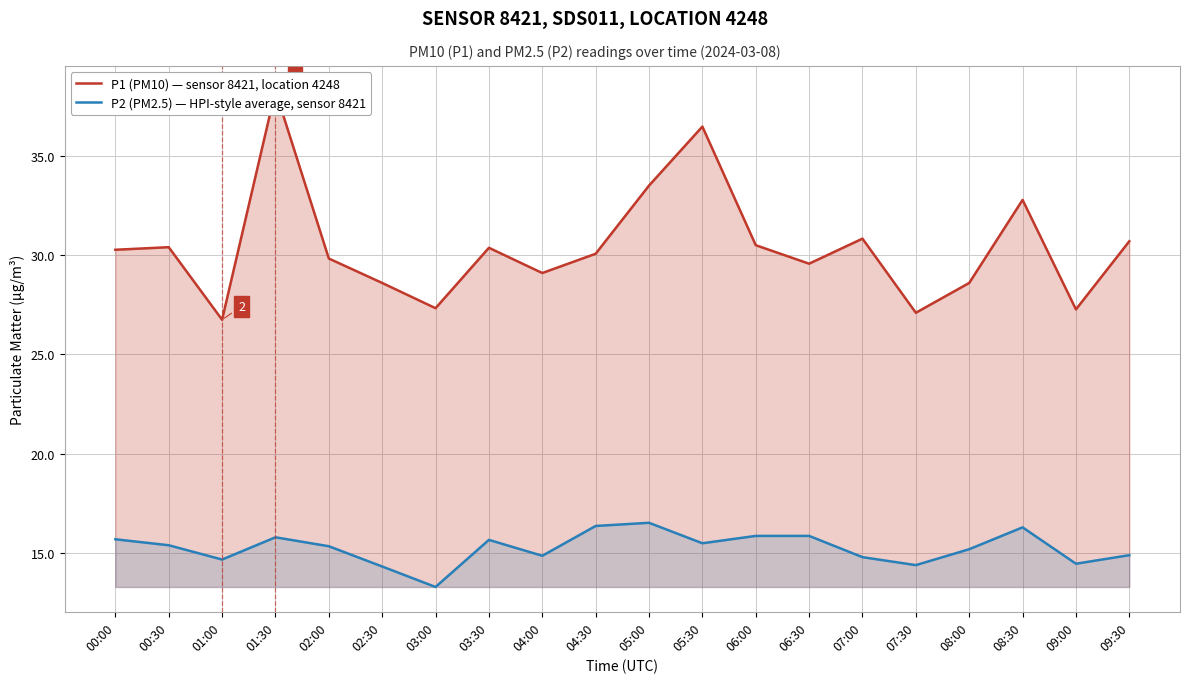

Rank the series by their maximum value, from lowest to highest.

P2 (PM2.5) — HPI-style average, sensor 8421, P1 (PM10) — sensor 8421, location 4248